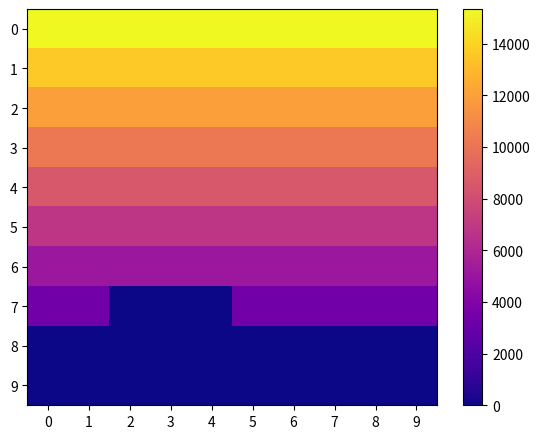

Which category has the lowest value across all series?

2